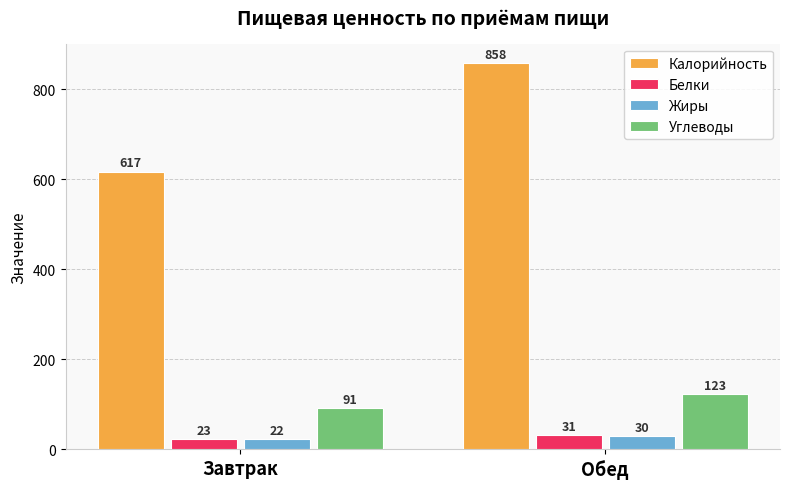

Reading left to right, extract all data points from this chart.

Калорийность: 617	858
Белки: 23	31
Жиры: 22	30
Углеводы: 91	123